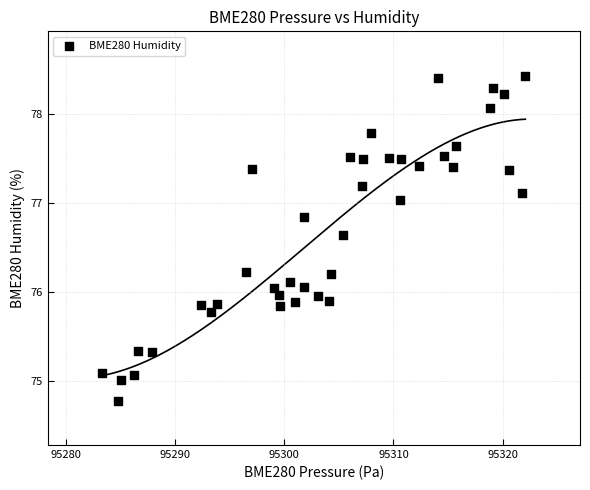

What is the range of X values (max minus min)?

38.7